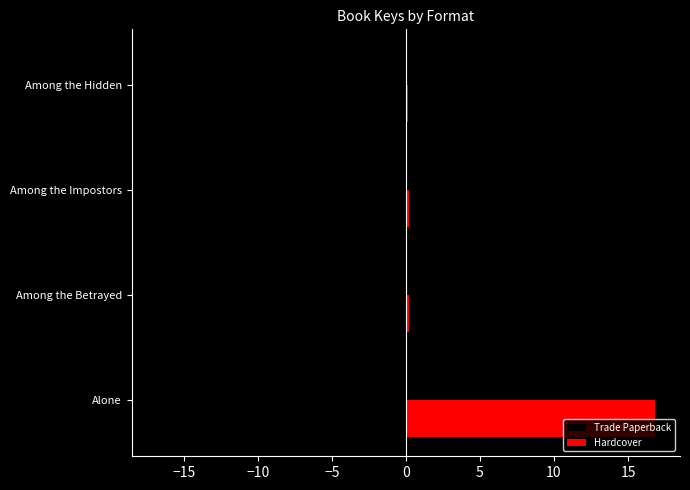

Which series has the largest total across all categories?

Hardcover